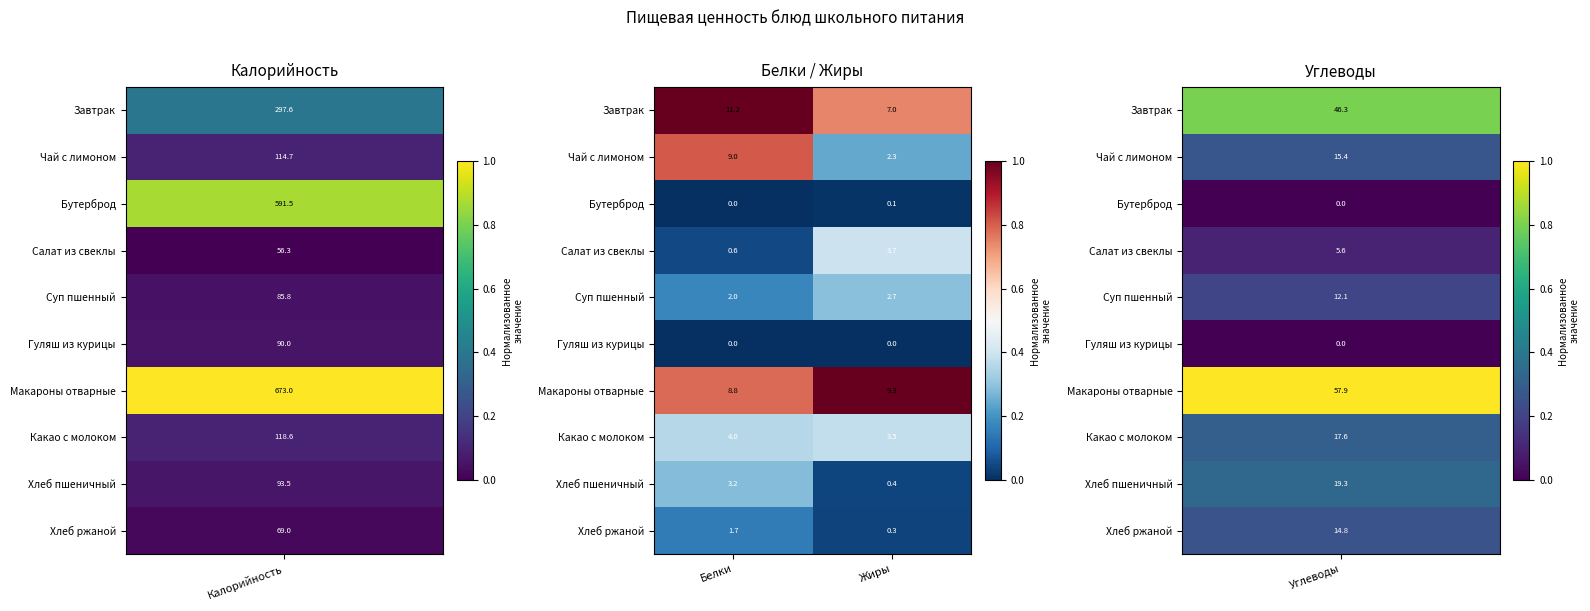

The value of Макароны отварные at Белки is 8.8. True or false?

True